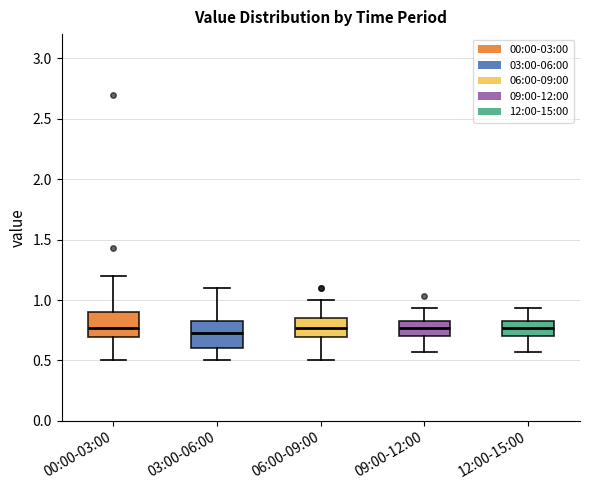

Where is the lower edge of the box for 09:00-12:00 on the y-axis? The values are not printed on the chart, so give them approximately, as read against the axis.

0.70